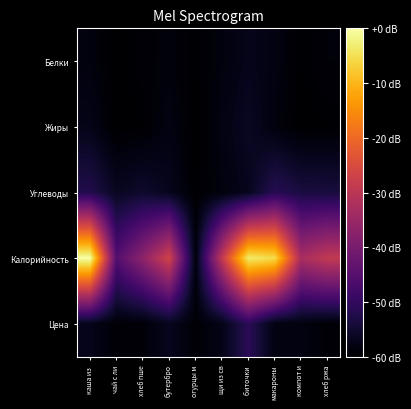

Reading left to right, list all the values displayed in this chart.

Белки: каша из =-58.6	чай с ли=-60.0	хлеб пше=-59.3	бутербро=-58.8	огурцы м=-59.8	щи из св=-58.6	биточки =-57.2	макароны=-58.1	компот и=-59.8	хлеб ржа=-59.1
Жиры: каша из =-57.4	чай с ли=-60.0	хлеб пше=-59.8	бутербро=-58.1	огурцы м=-60.0	щи из св=-58.1	биточки =-56.2	макароны=-58.6	компот и=-60.0	хлеб ржа=-59.8
Углеводы: каша из =-52.2	чай с ли=-56.5	хлеб пше=-55.3	бутербро=-56.9	огурцы м=-59.8	щи из св=-58.6	биточки =-56.9	макароны=-51.5	компот и=-53.4	хлеб ржа=-53.6
Калорийность: каша из =0.0	чай с ли=-45.4	хлеб пше=-36.9	бутербро=-26.7	огурцы м=-58.6	щи из св=-29.1	биточки =-3.3	макароны=-5.4	компот и=-32.8	хлеб ржа=-29.1
Цена: каша из =-57.2	чай с ли=-59.4	хлеб пше=-59.1	бутербро=-56.7	огурцы м=-59.4	щи из св=-57.5	биточки =-51.0	макароны=-58.2	компот и=-58.3	хлеб ржа=-59.2